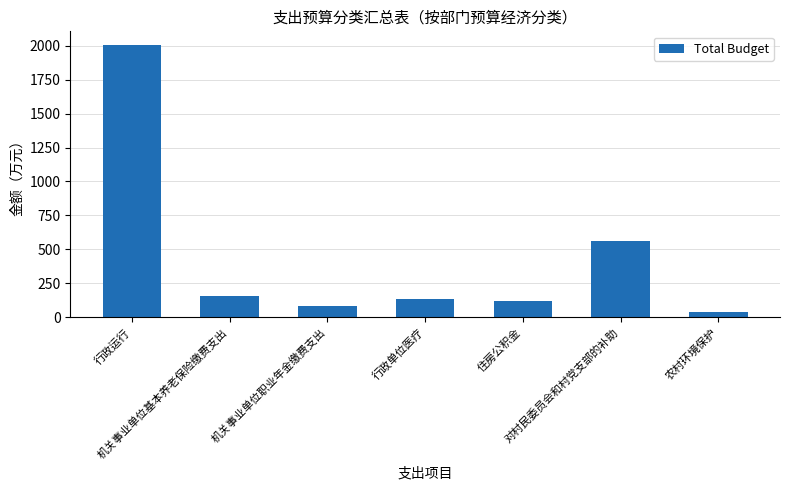

What position from the right is 住房公积金?

3